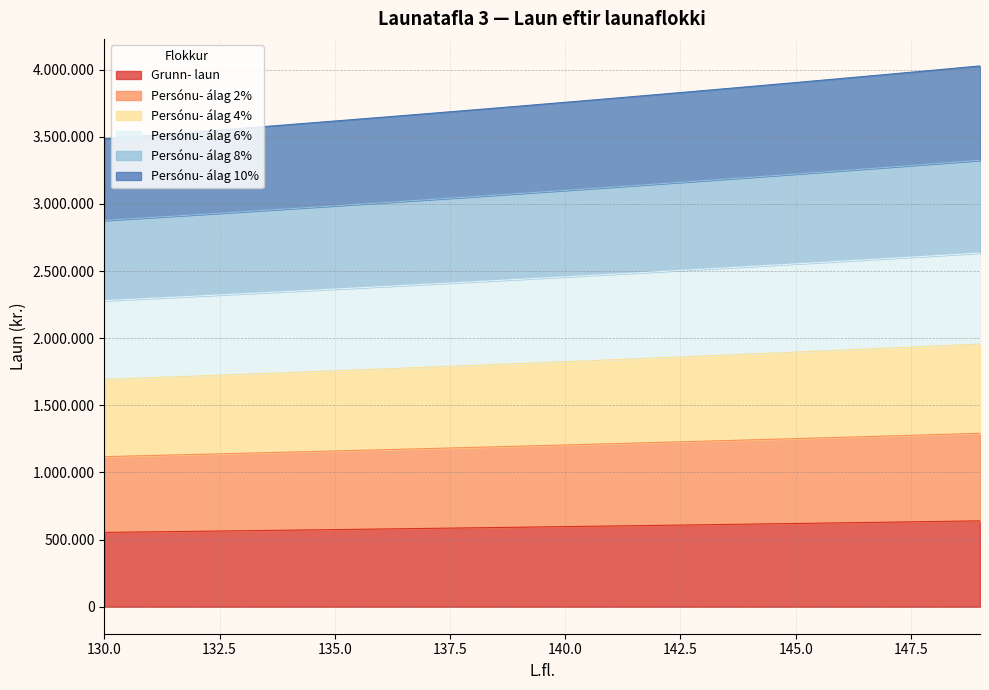

How many lines are shown in the chart?

6